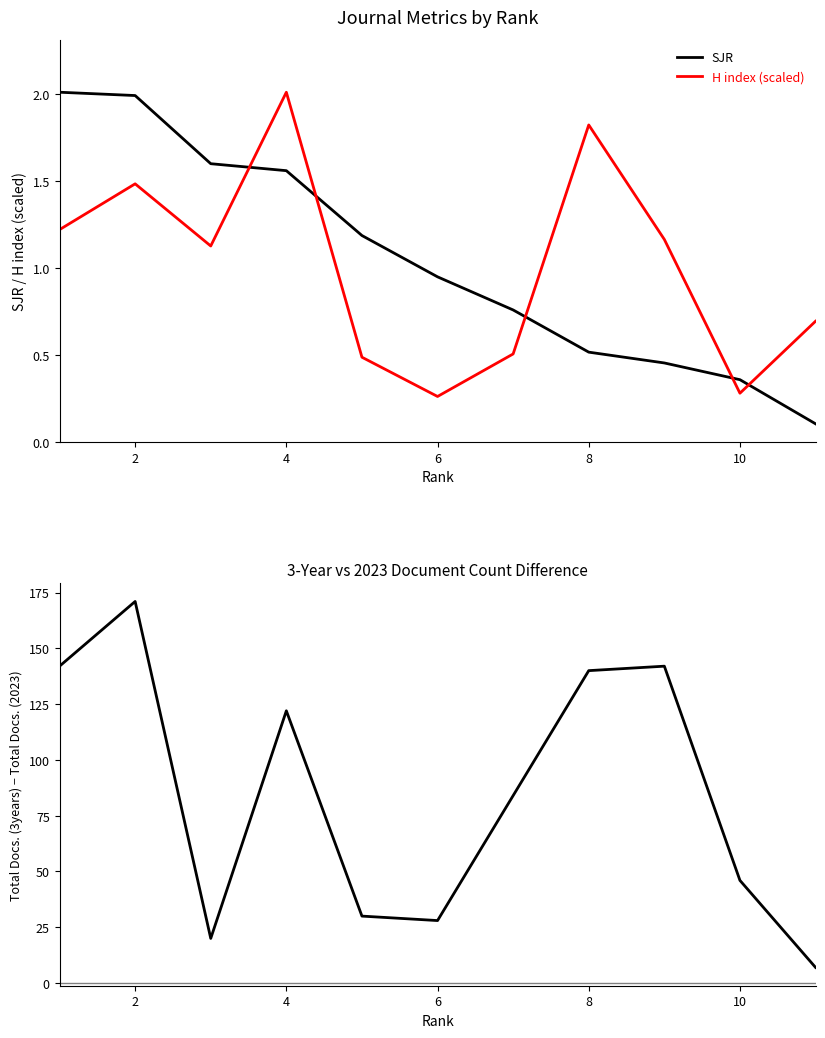

The H index (scaled) series shows 1.8 at 8. True or false?

True